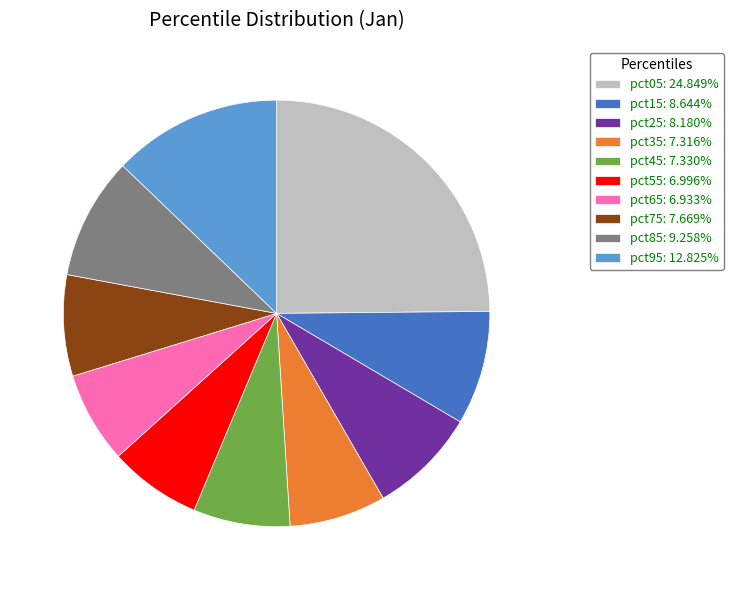

How many slices are in this pie chart?

10